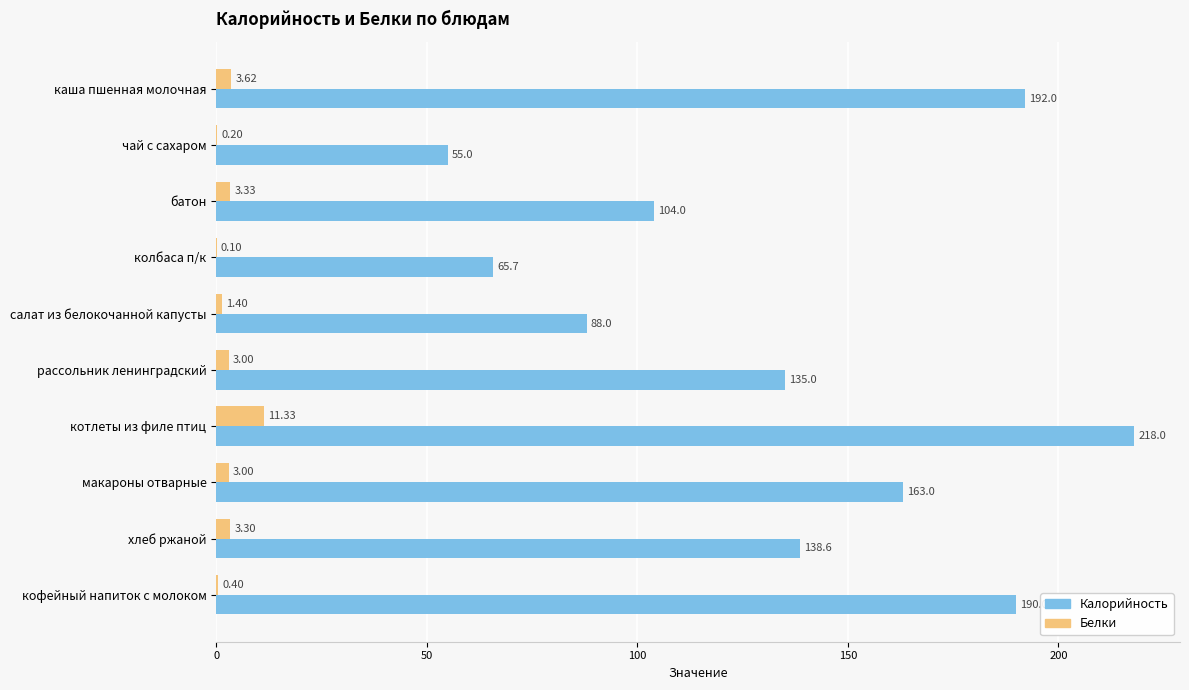

At which category does the chart reach its peak across all series?

котлеты из филе птиц